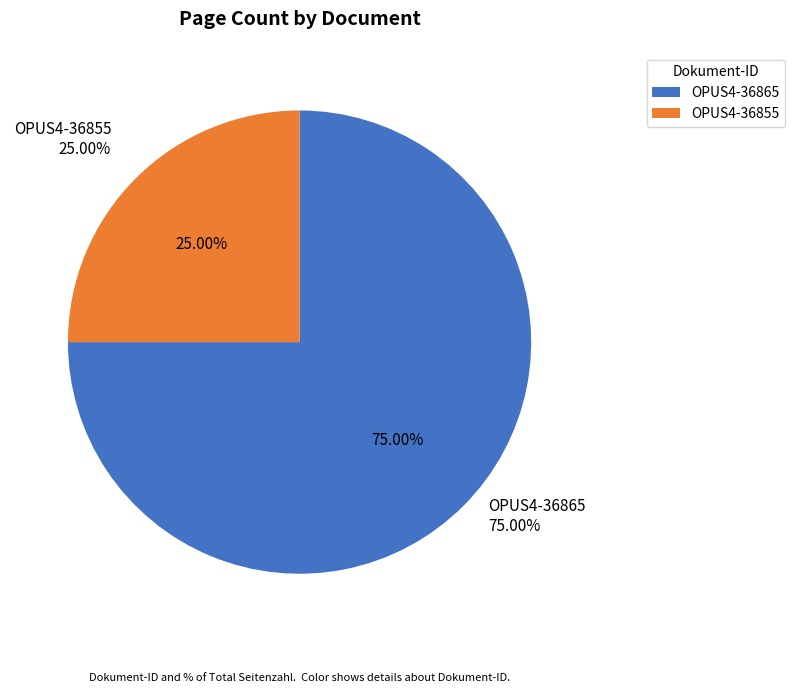

What is the largest slice in the pie chart?

OPUS4-36865